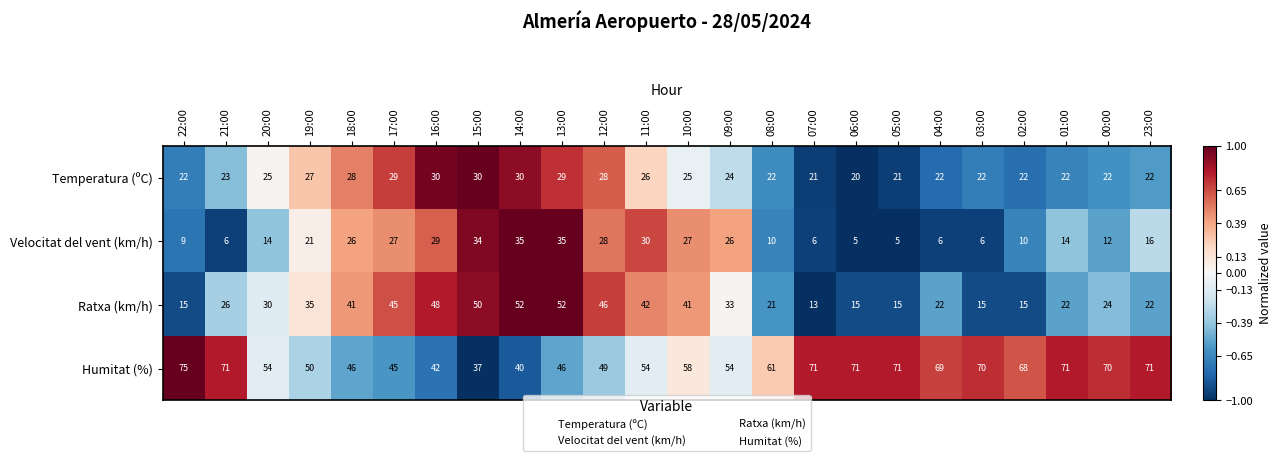

How many categories are shown in the chart?

24